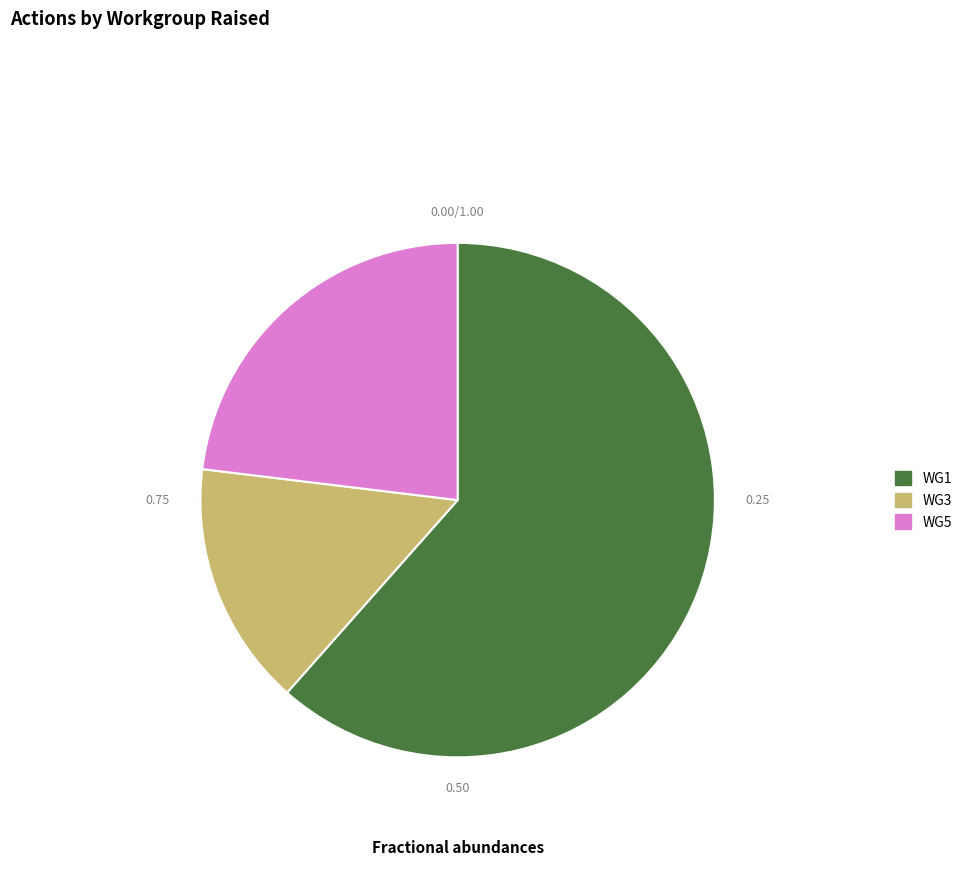

Which category has the biggest portion of the pie?

WG1